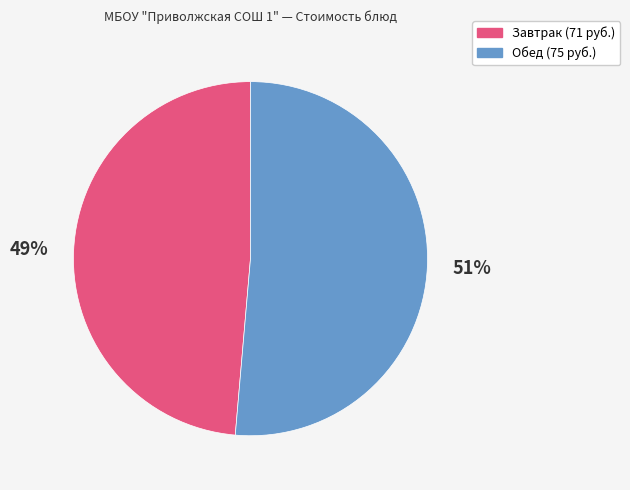

To the nearest percent, what is the average slice percentage?

50%